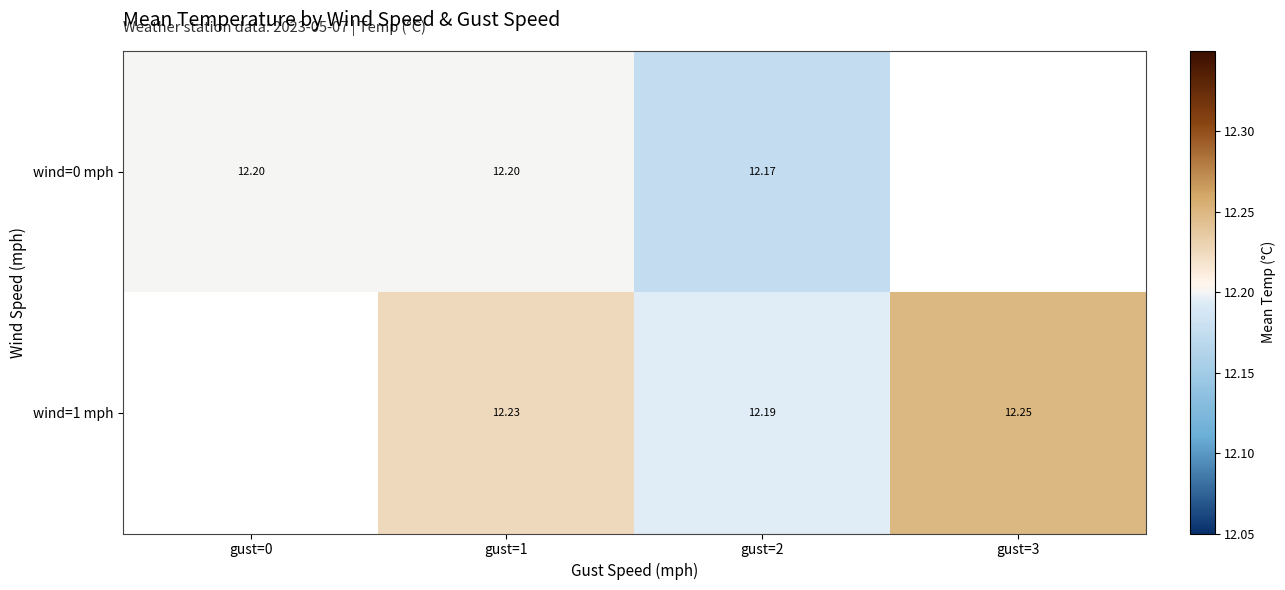

What is the minimum value shown in the chart?

12.2